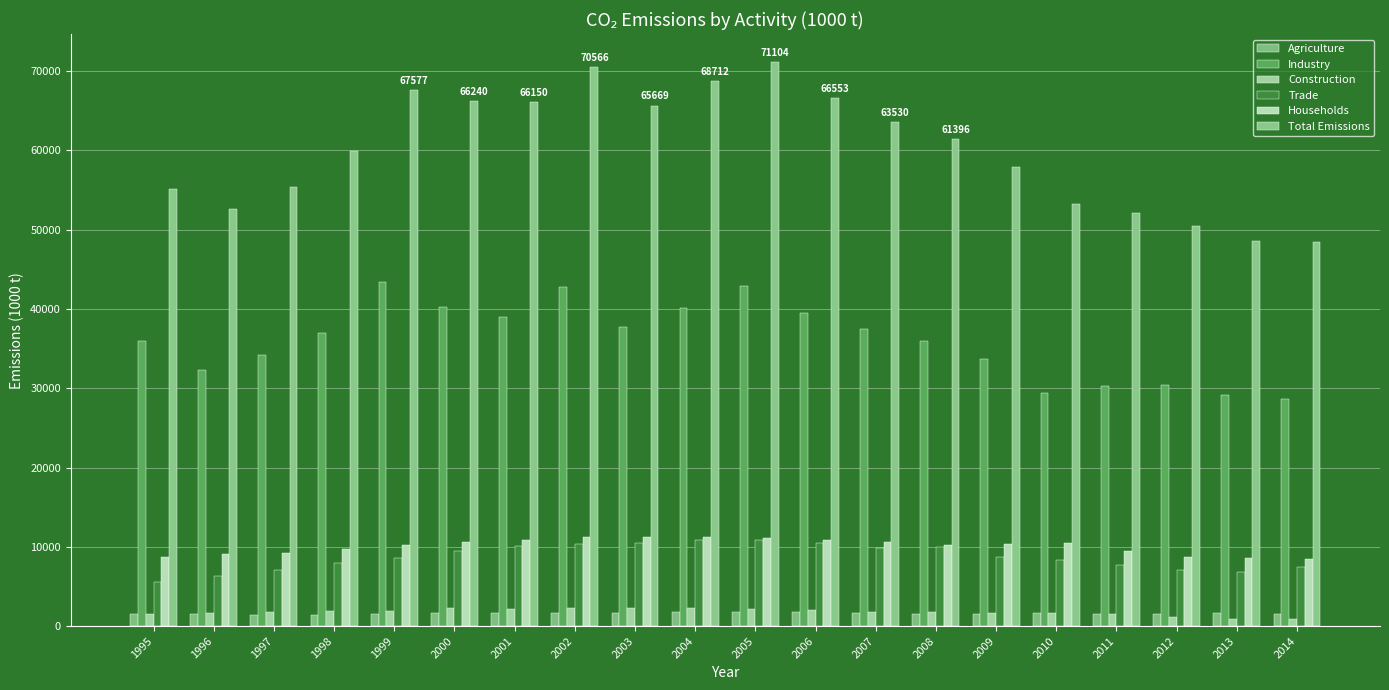

At which category is the sum across all series the highest?

2005